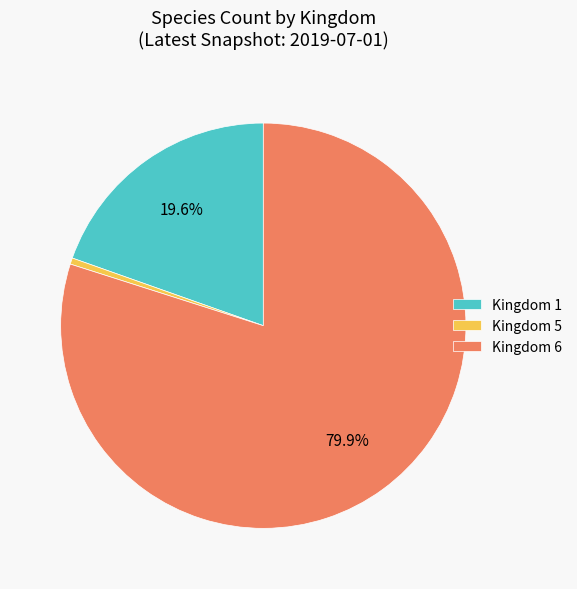

To the nearest percent, what is the average slice percentage?

33%